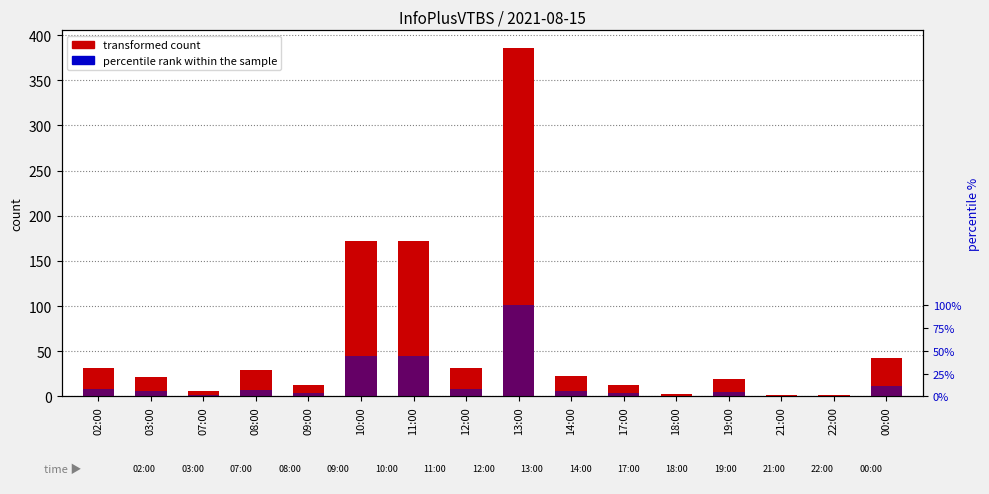

What is the difference between the highest and lowest values at 10:00?

127.4